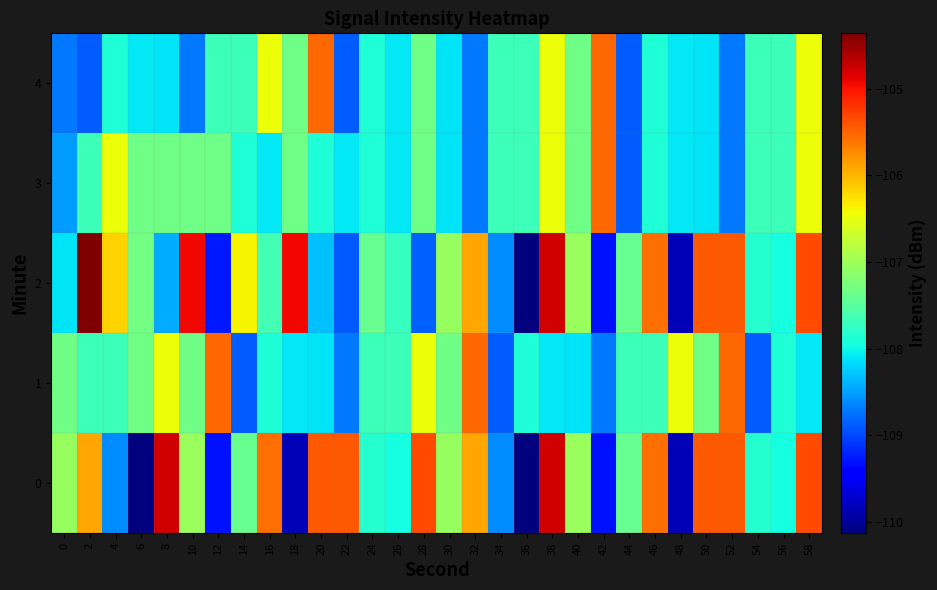

Count the number of data series in this chart.

5